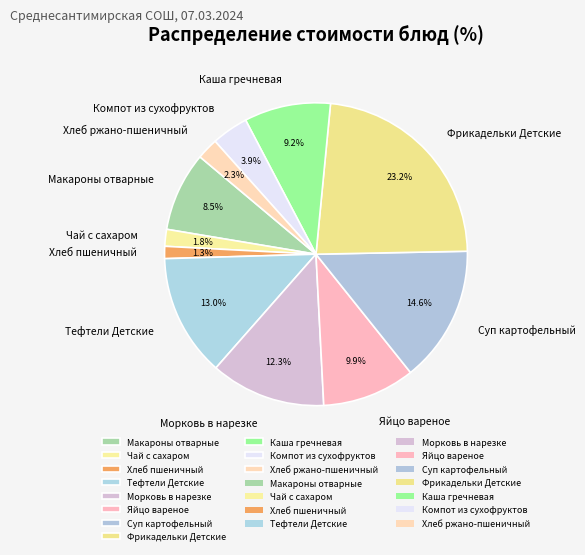

To the nearest percent, what is the difference between the Фрикадельки Детские and Макароны отварные slice percentages?

15%